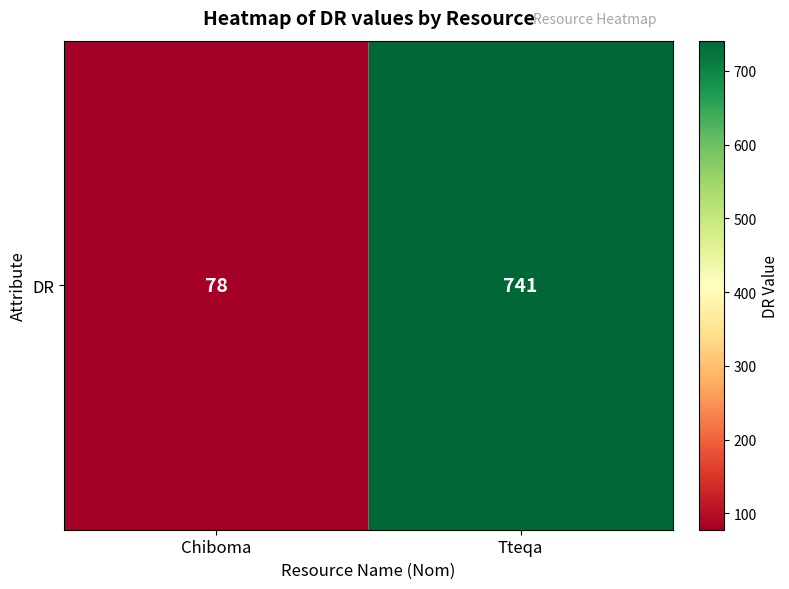

Count the values in the range 78 to 741.

2